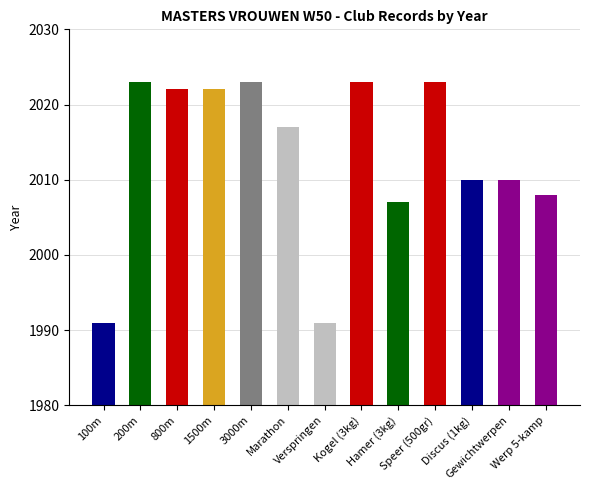

What is the difference between the second highest and second lowest values?

32